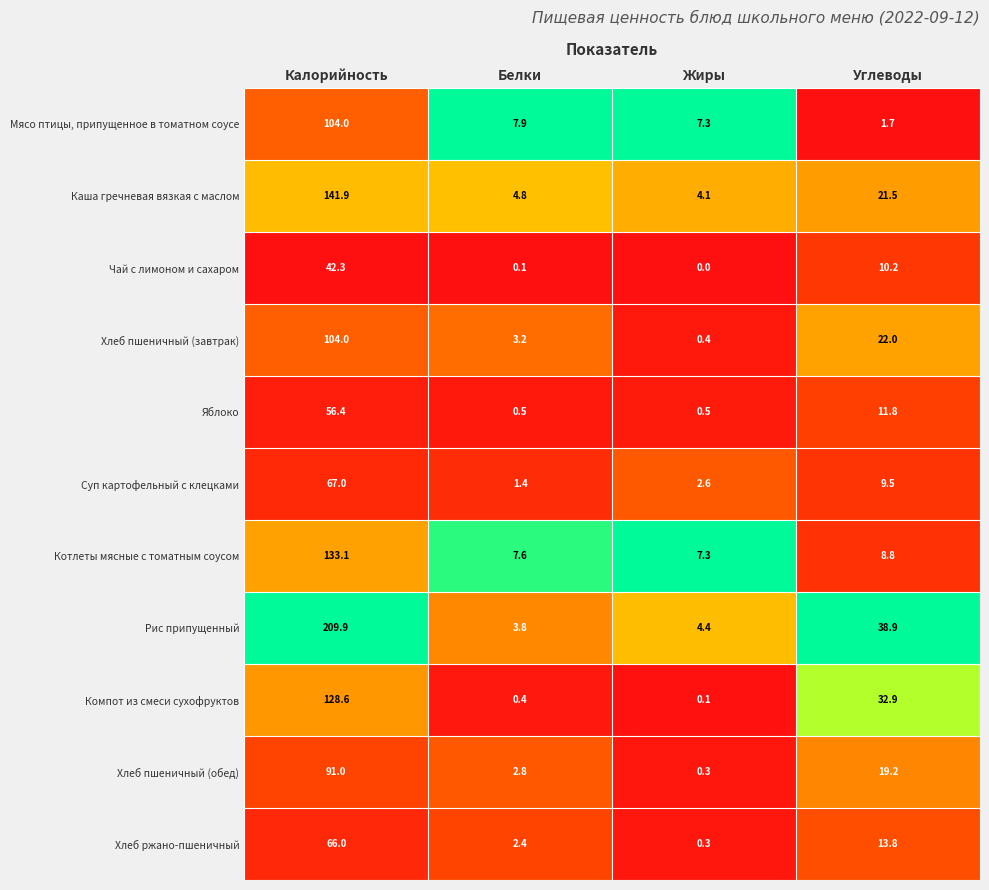

Which series changed the most between Калорийность and Углеводы?

Рис припущенный